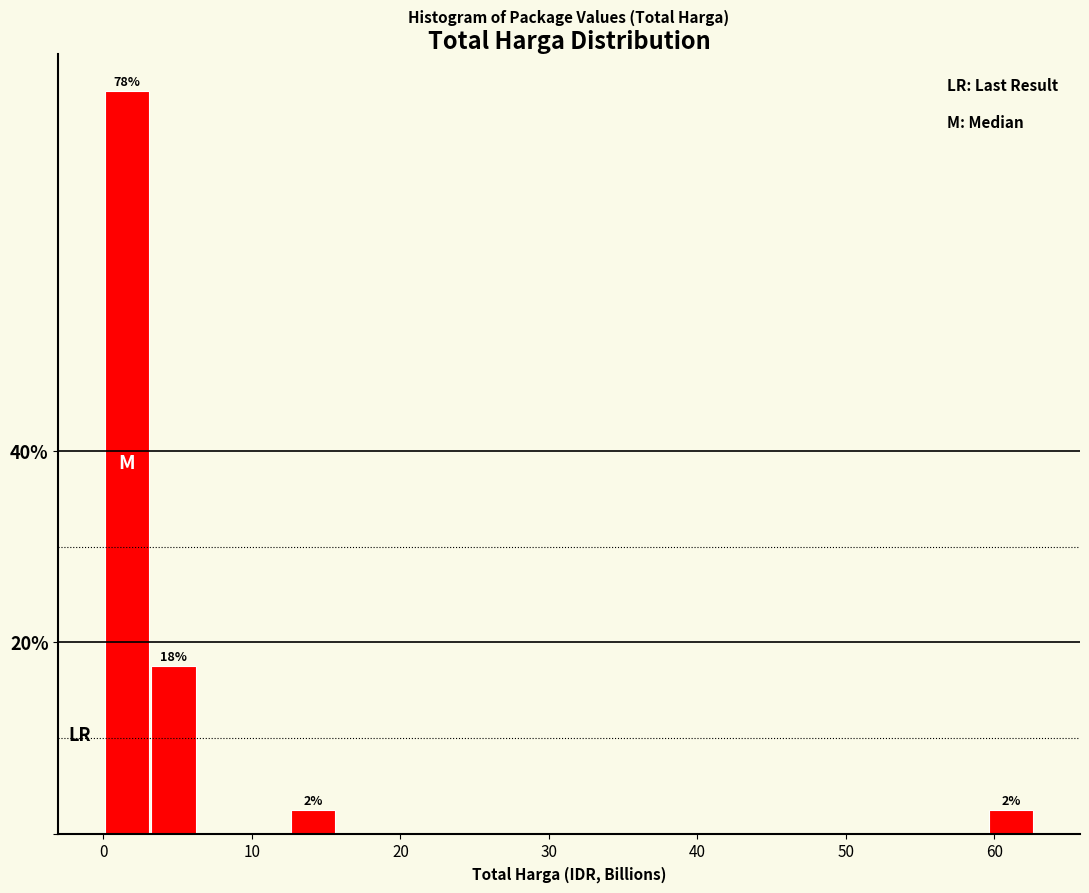

Read against the x-axis, roughly where is the centre of the tallest bar?

2